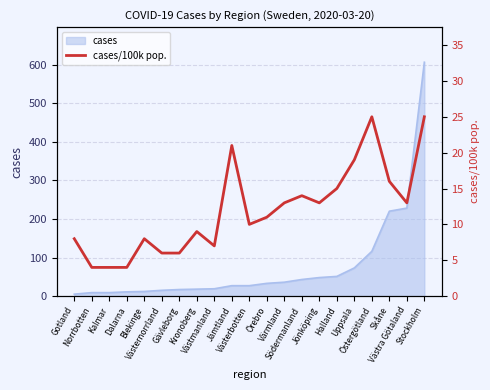

How many points are higher than both their immediate neighbors (excluding endpoints)?

5